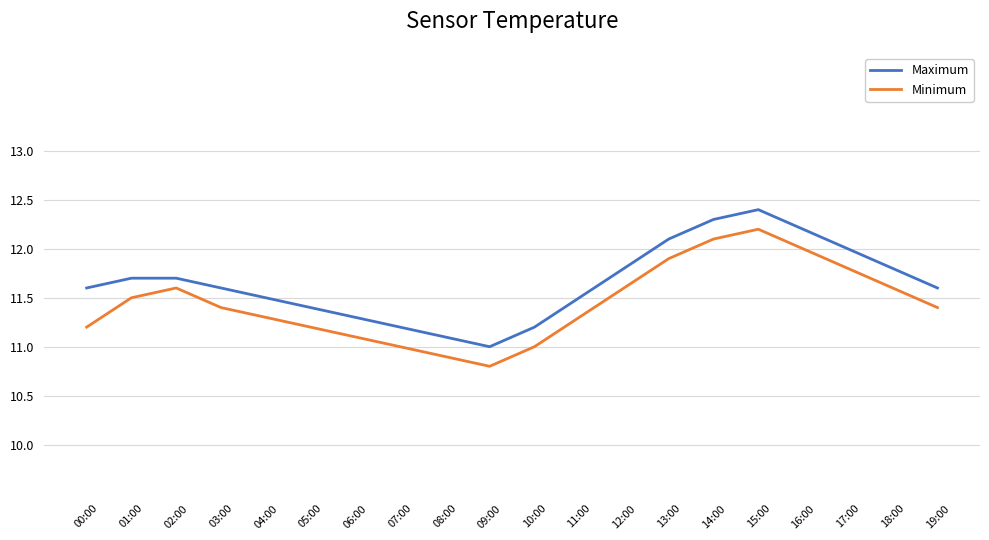

What is the smallest value displayed?

10.8